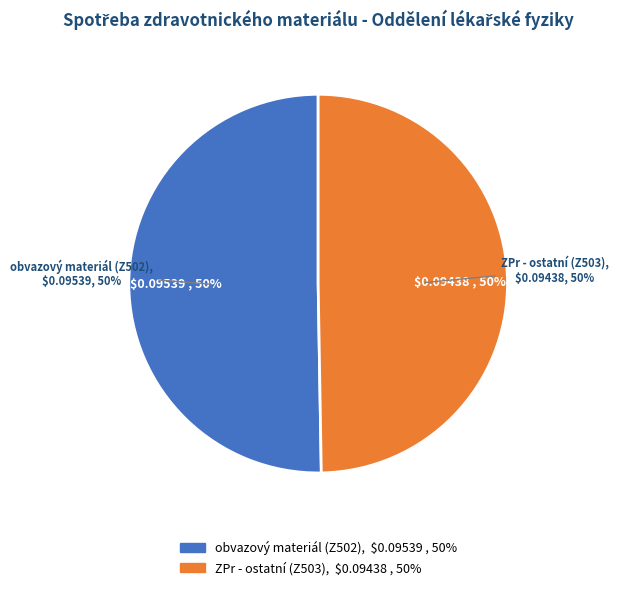

To the nearest percent, what portion does ZPr - ostatní (Z503) represent?

50%